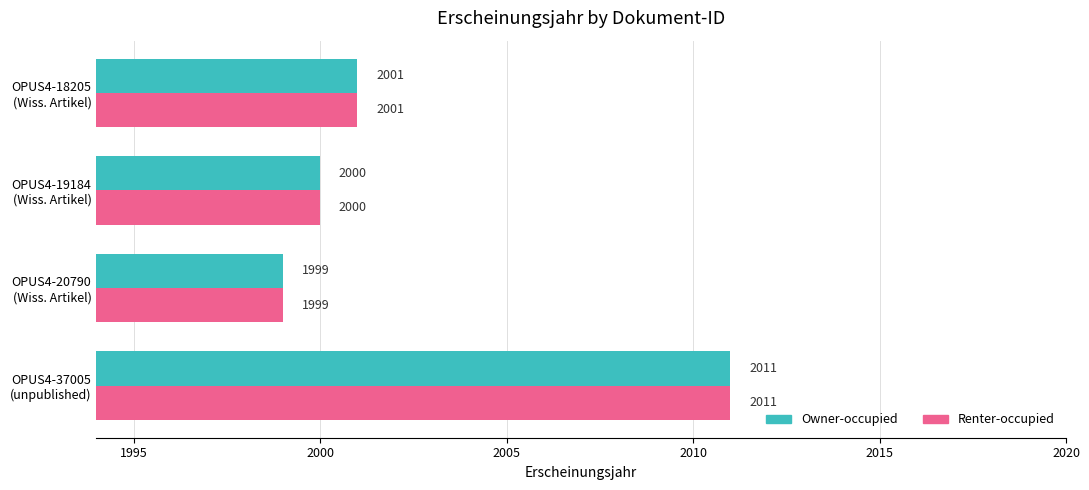

What is the smallest value displayed?

1999